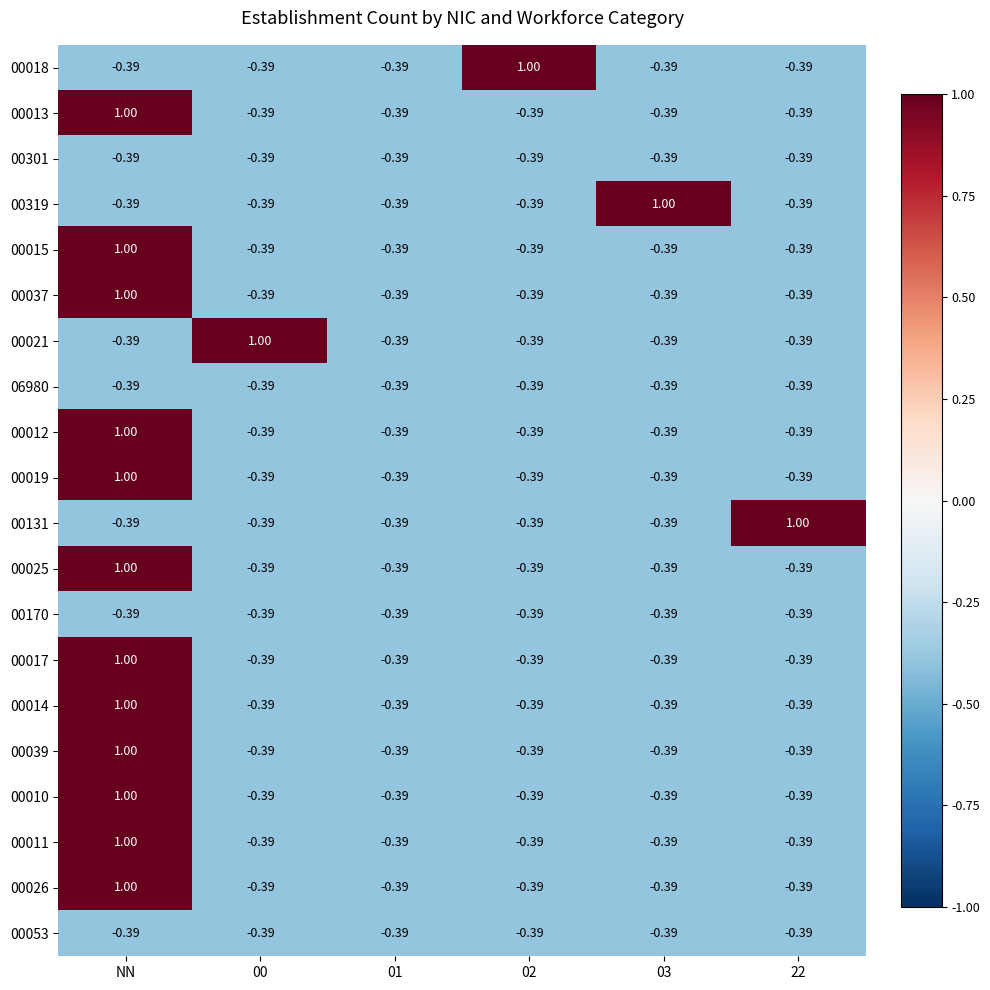

At which label does 00037 reach its peak?

NN